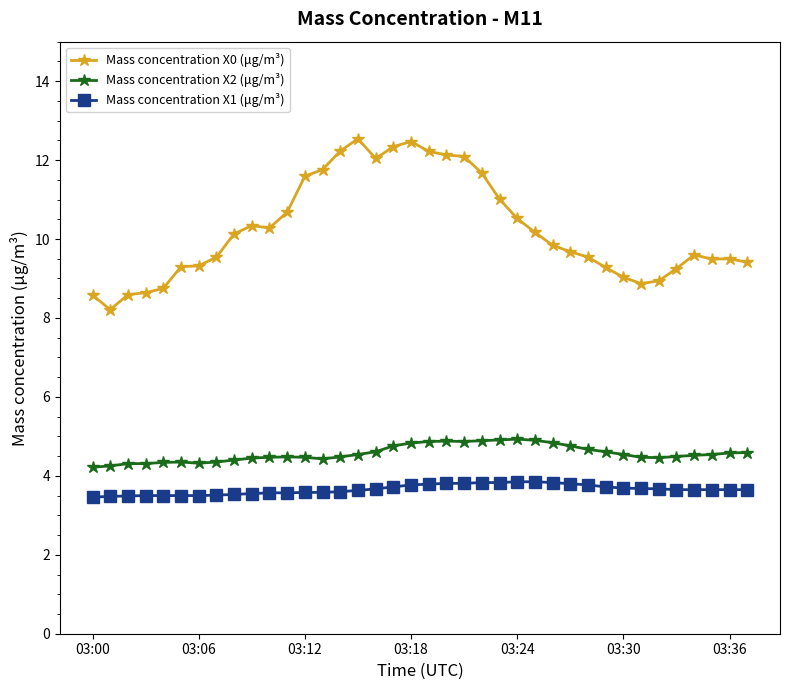

List the series in order of their peak value, highest first.

Mass concentration X0 (μg/m³), Mass concentration X2 (μg/m³), Mass concentration X1 (μg/m³)